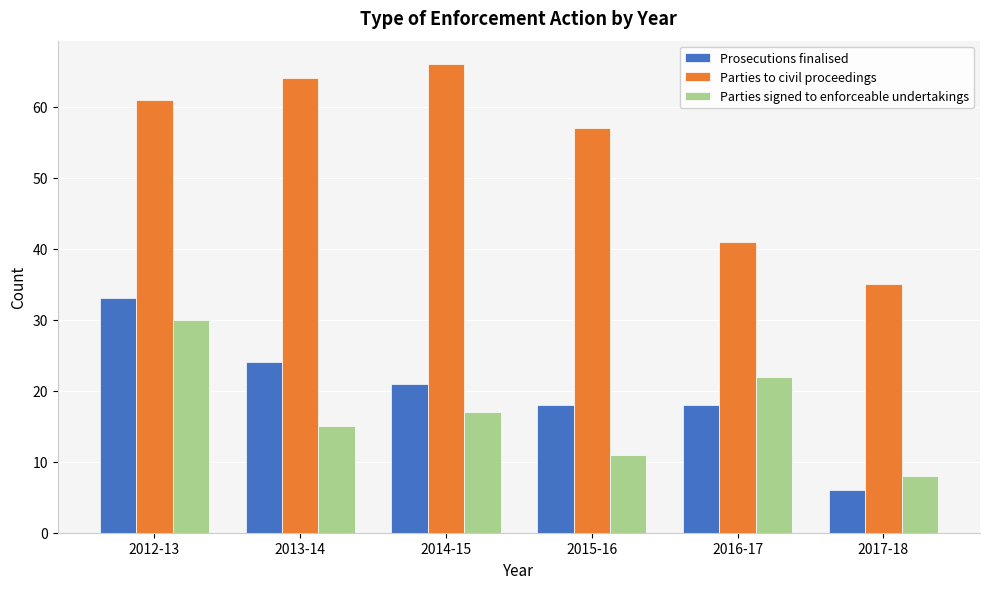

What is the difference between the maximum and minimum values in the Prosecutions finalised series?

27